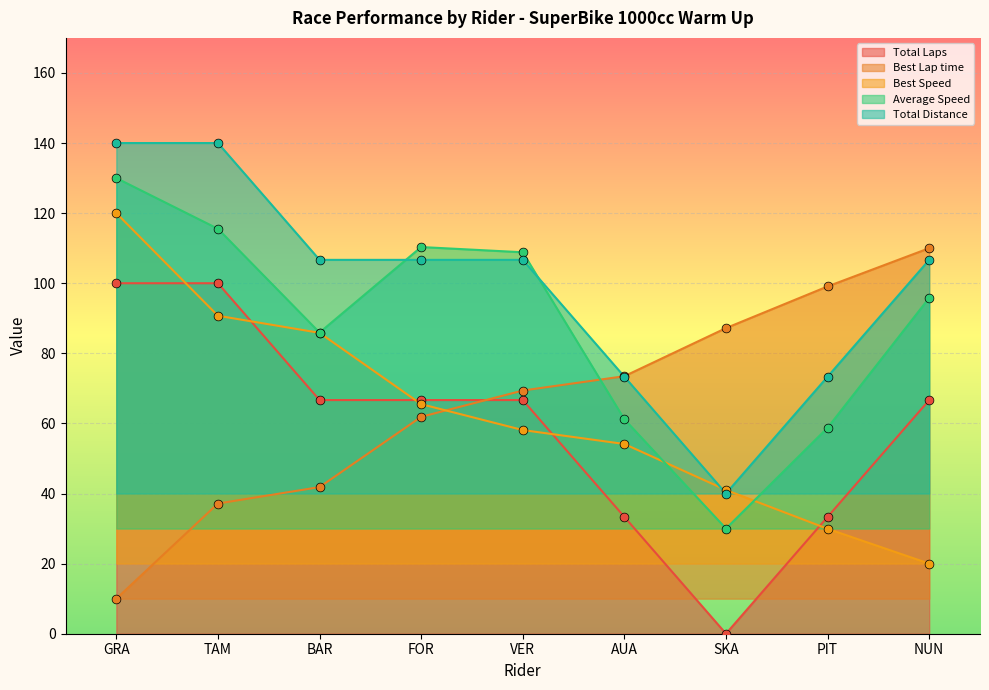

Which series has the largest total across all categories?

Total Distance